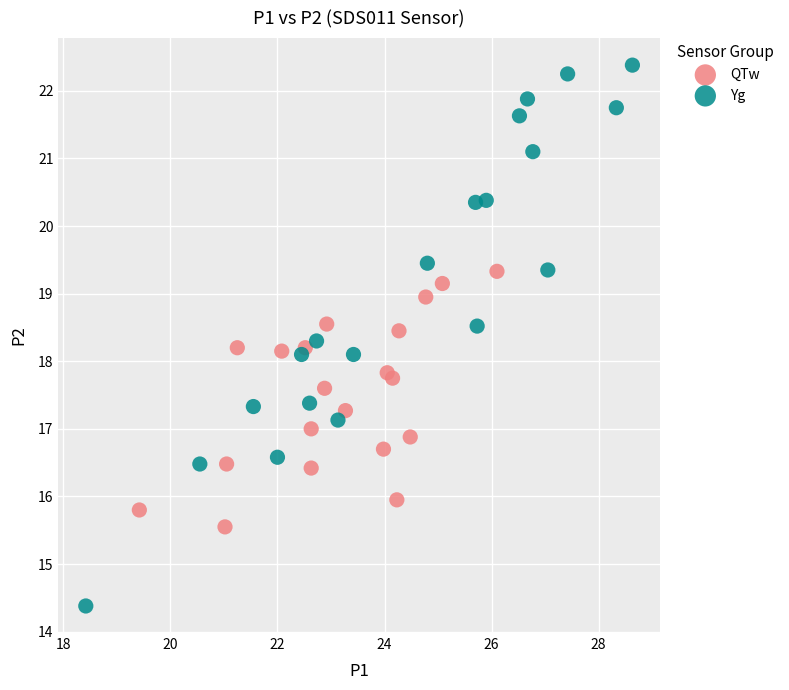

Which series reaches the maximum Y coordinate?

Yg